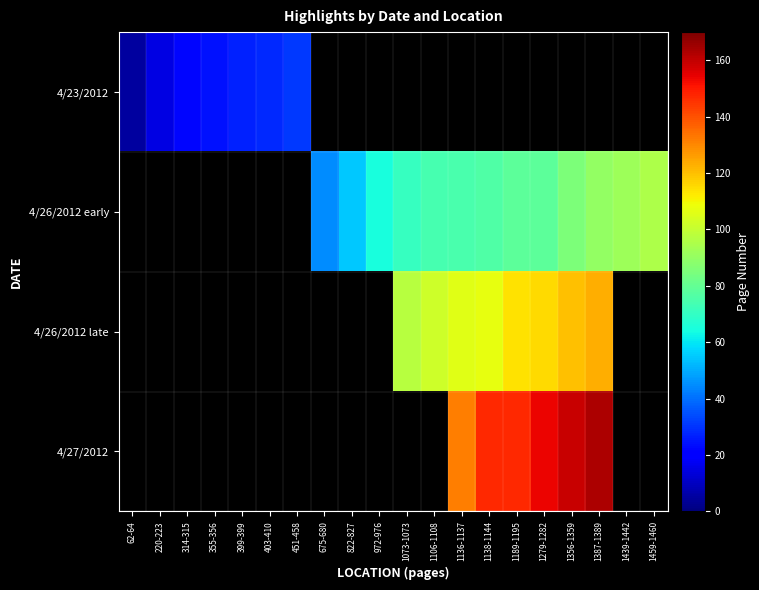

Which category has the lowest value in the 4/23/2012 series?

62-64